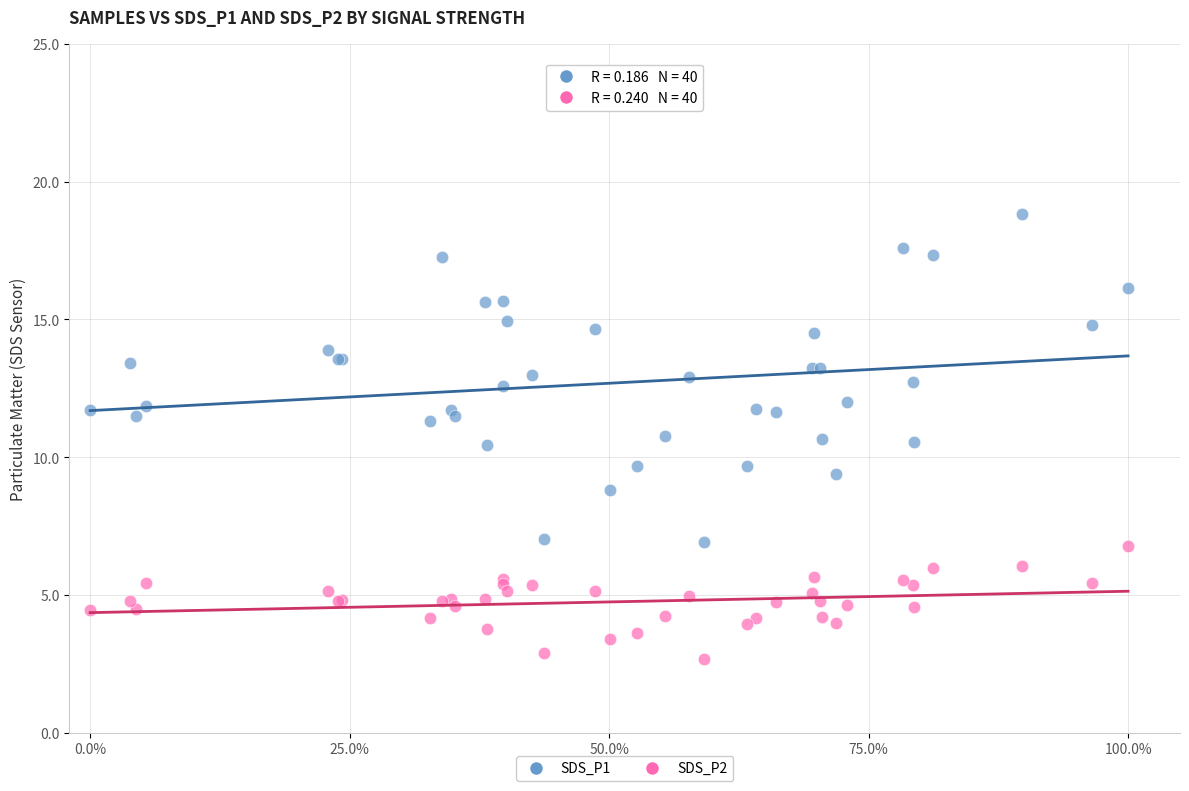

What is the X range (max minus min) for the scatter plot?

1.0